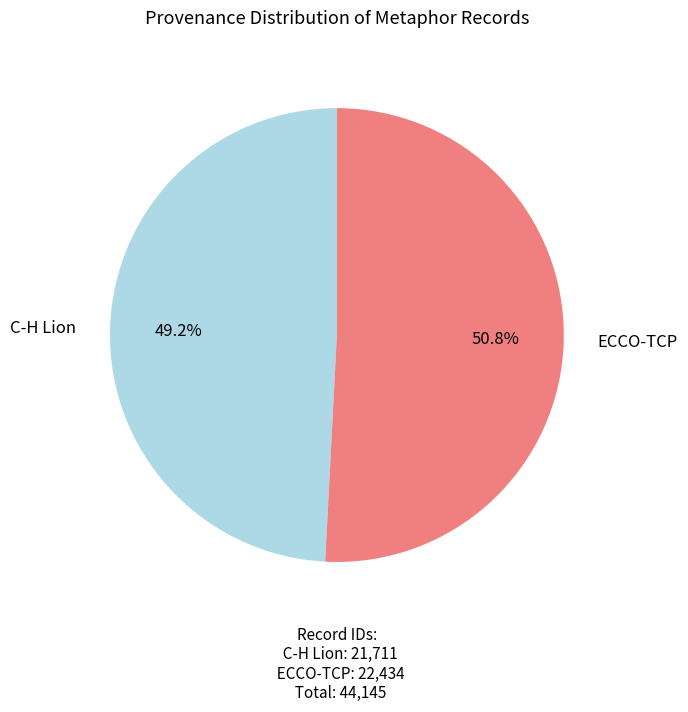

Rank the categories by value from highest to lowest.

ECCO-TCP, C-H Lion